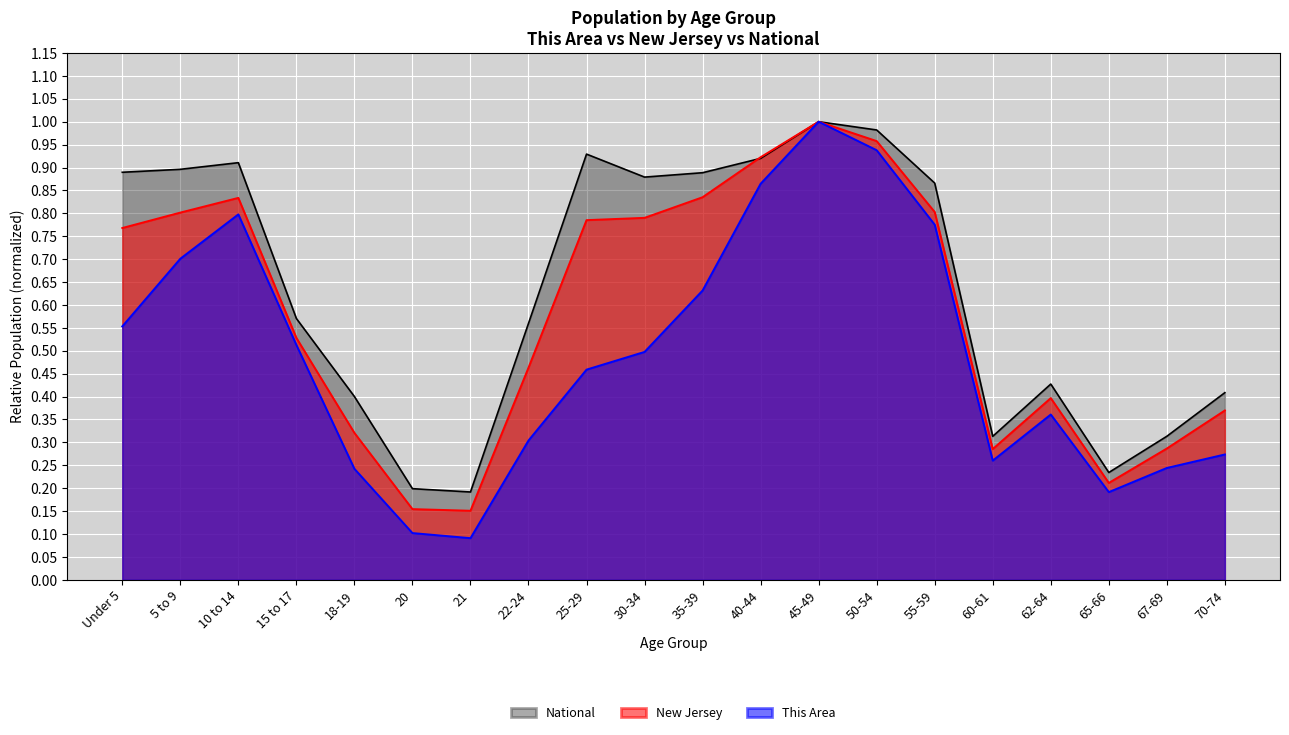

The National series shows 0.4 at 70-74. True or false?

True